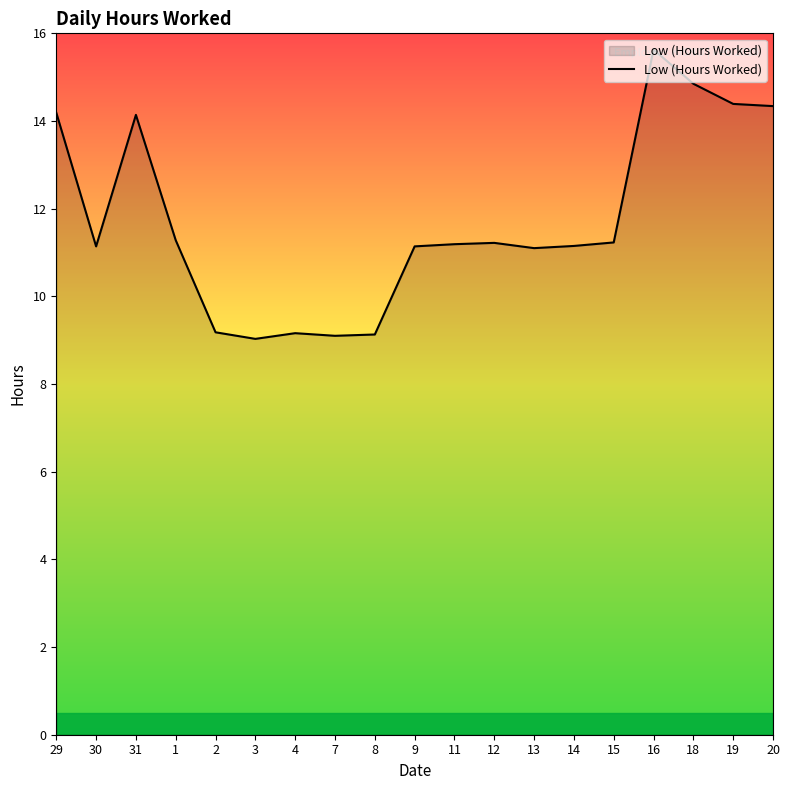

What is the greatest value displayed?

15.6